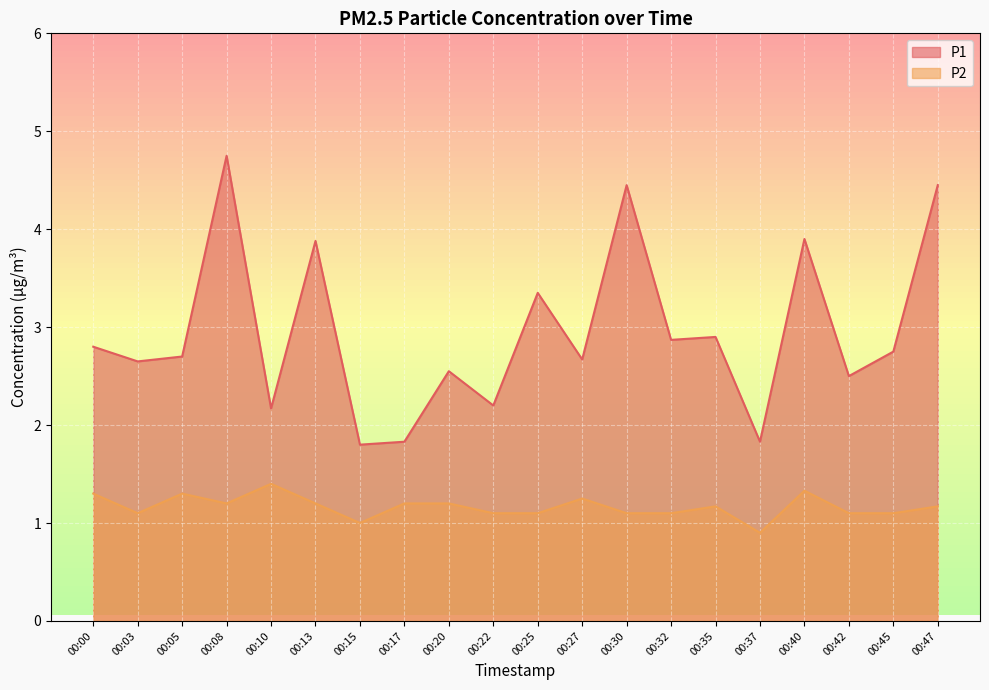

Rank the series at 00:00 from lowest to highest value.

P2, P1